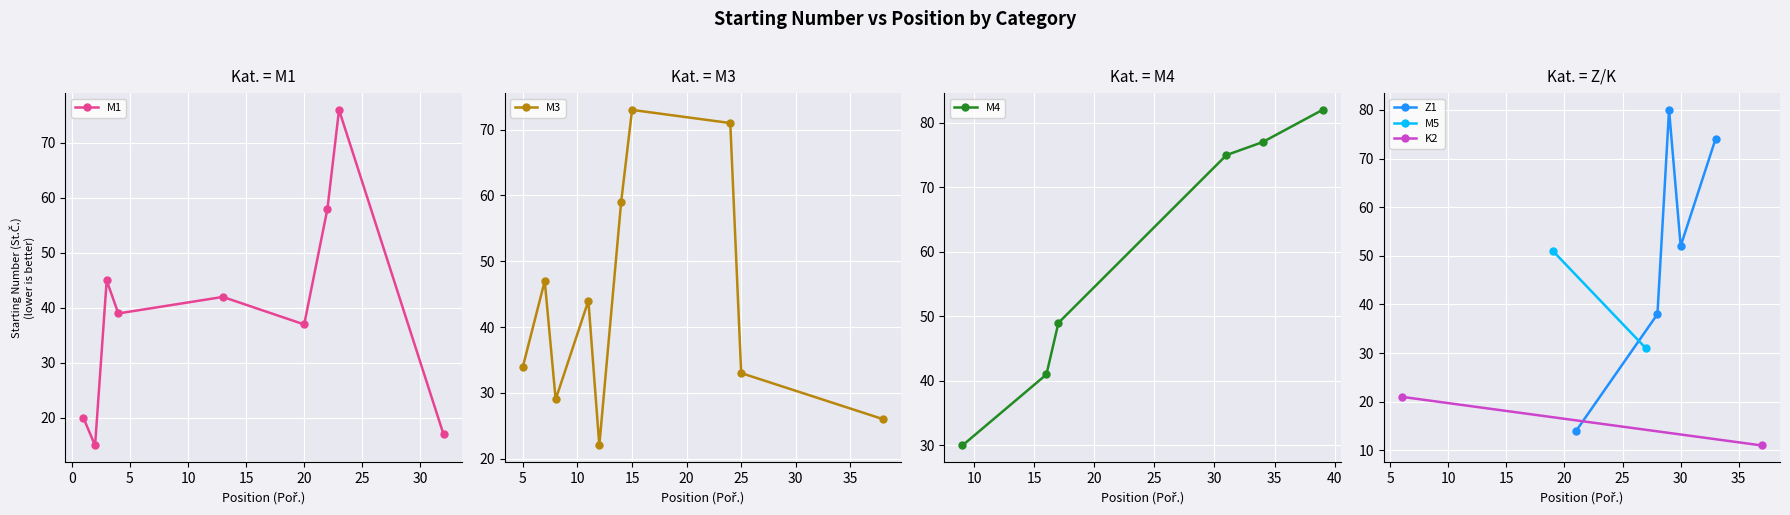

How many data points in M1 are less than 39?

4